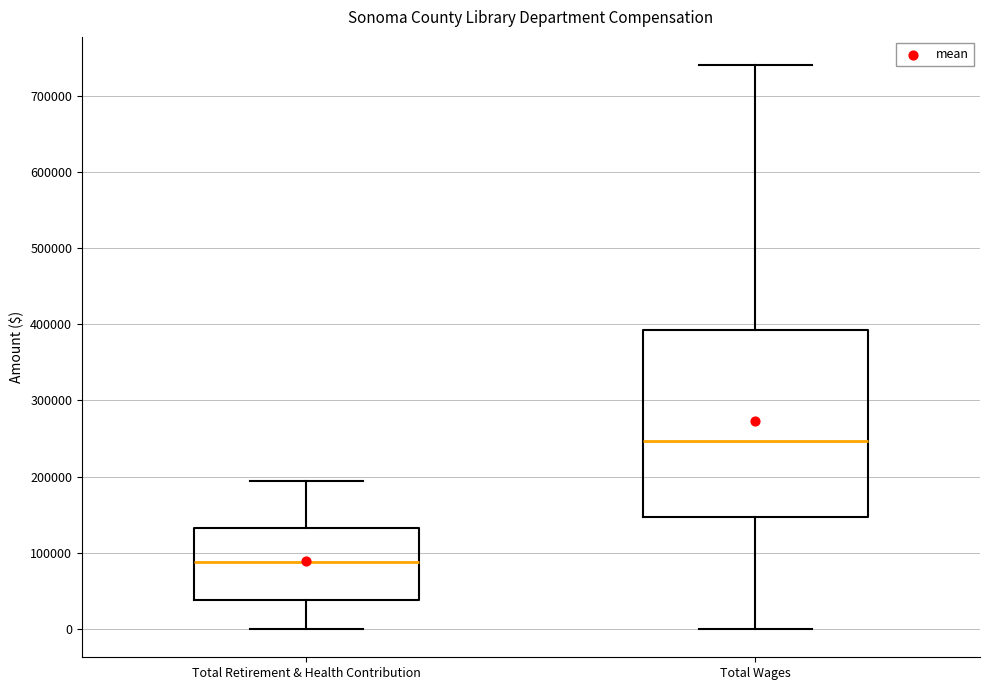

Comparing the boxes themselves (not the whiskers), which one is the tallest?

Total Wages